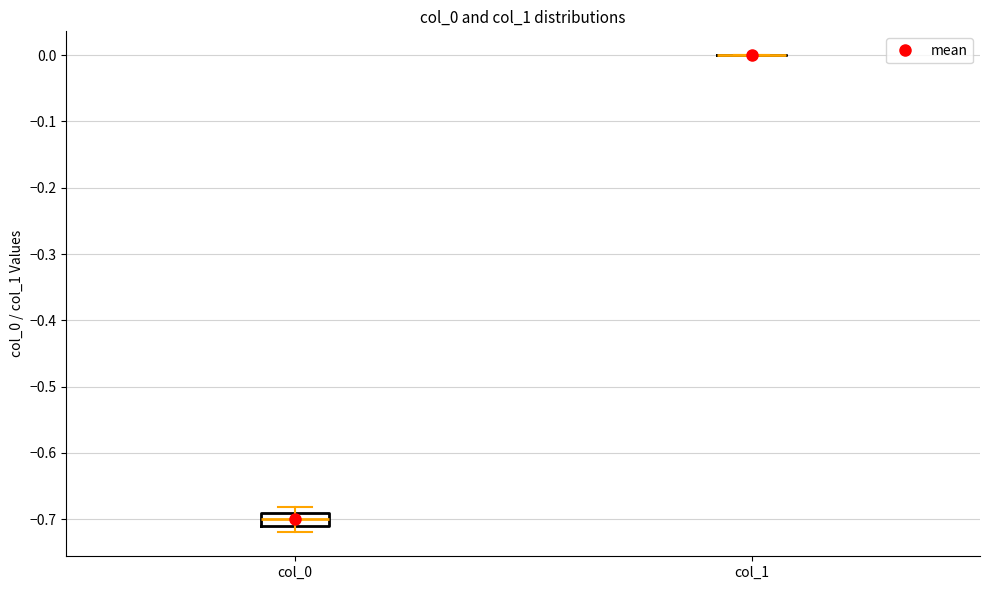

Reading left to right, transcribe this box plot: for each box, give where its median line is, the range the box spans, and where its two whiskers end, as read against the y-axis. The values are not printed on the chart, so give them approximately, as read against the axis.

col_0: median -0.70, box -0.71 to -0.69, whiskers -0.72 to -0.68
col_1: box collapsed to a line at 0.00, whiskers 0.00 to 0.00